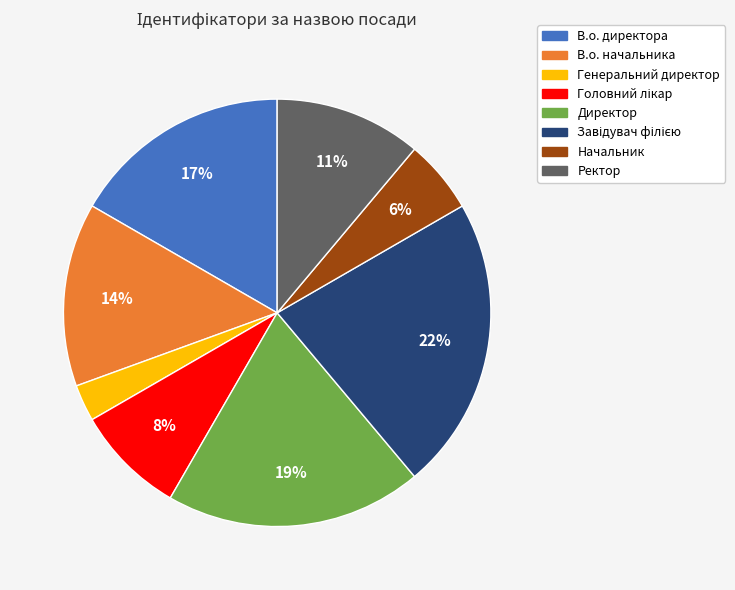

Is Генеральний директор the majority of the pie?

No